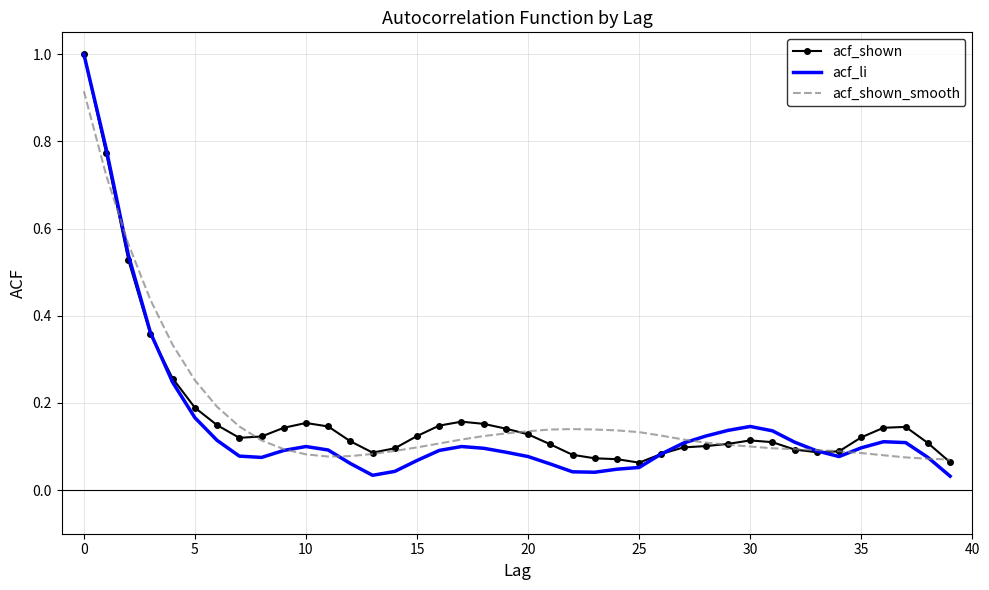

True or false: acf_li has more than 0 interior local peaks.

True